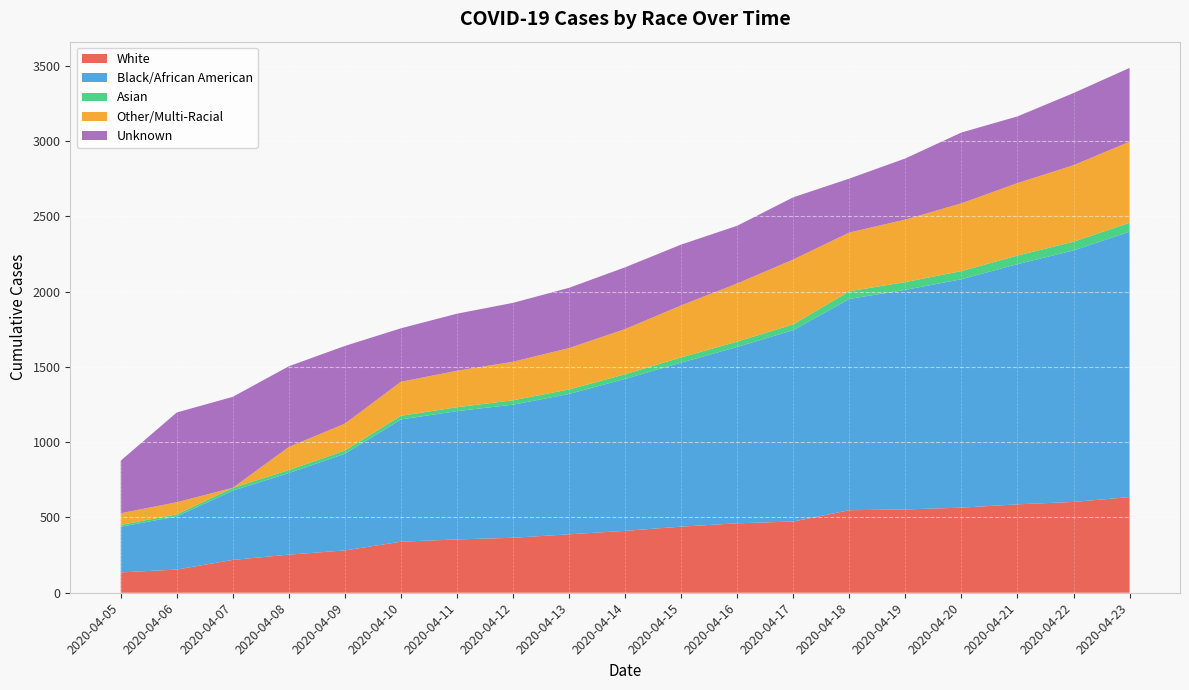

Reading right to left, extract all data points from this chart.

White: 2020-04-23=635	2020-04-22=603	2020-04-21=587	2020-04-20=565	2020-04-19=553	2020-04-18=548	2020-04-17=473	2020-04-16=461	2020-04-15=439	2020-04-14=411	2020-04-13=388	2020-04-12=365	2020-04-11=354	2020-04-10=339	2020-04-09=281	2020-04-08=253	2020-04-07=218	2020-04-06=154	2020-04-05=135
Black/African American: 2020-04-23=1762	2020-04-22=1670	2020-04-21=1595	2020-04-20=1517	2020-04-19=1458	2020-04-18=1403	2020-04-17=1271	2020-04-16=1171	2020-04-15=1089	2020-04-14=1009	2020-04-13=932	2020-04-12=884	2020-04-11=852	2020-04-10=812	2020-04-09=642	2020-04-08=542	2020-04-07=460	2020-04-06=353	2020-04-05=303
Asian: 2020-04-23=60	2020-04-22=58	2020-04-21=57	2020-04-20=54	2020-04-19=52	2020-04-18=51	2020-04-17=38	2020-04-16=36	2020-04-15=35	2020-04-14=31	2020-04-13=30	2020-04-12=29	2020-04-11=26	2020-04-10=24	2020-04-09=21	2020-04-08=20	2020-04-07=18	2020-04-06=14	2020-04-05=12
Other/Multi-Racial: 2020-04-23=538	2020-04-22=508	2020-04-21=481	2020-04-20=450	2020-04-19=415	2020-04-18=390	2020-04-17=431	2020-04-16=386	2020-04-15=345	2020-04-14=300	2020-04-13=275	2020-04-12=256	2020-04-11=242	2020-04-10=226	2020-04-09=179	2020-04-08=153	2020-04-07=1	2020-04-06=80	2020-04-05=78
Unknown: 2020-04-23=490	2020-04-22=479	2020-04-21=443	2020-04-20=470	2020-04-19=406	2020-04-18=358	2020-04-17=413	2020-04-16=383	2020-04-15=404	2020-04-14=410	2020-04-13=400	2020-04-12=391	2020-04-11=379	2020-04-10=355	2020-04-09=516	2020-04-08=536	2020-04-07=604	2020-04-06=596	2020-04-05=349